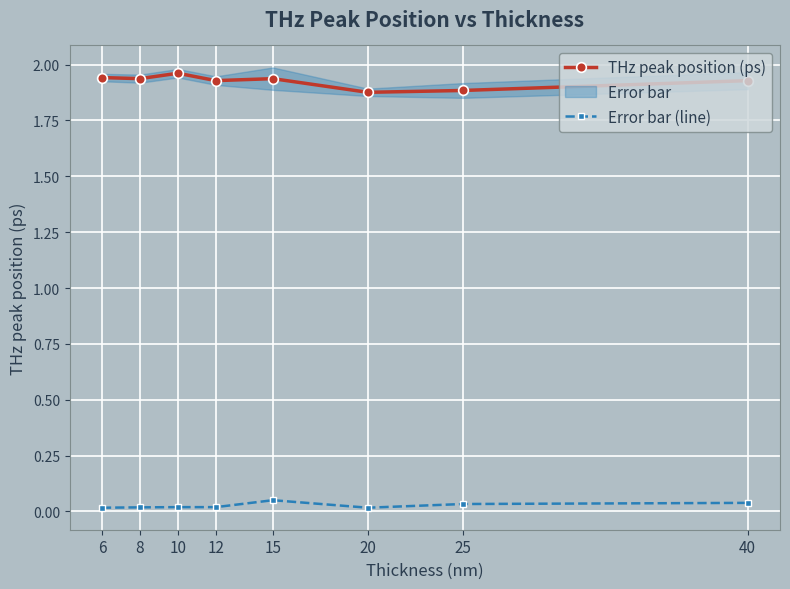

What is the approximate value of THz peak position (ps) at 20?

1.9